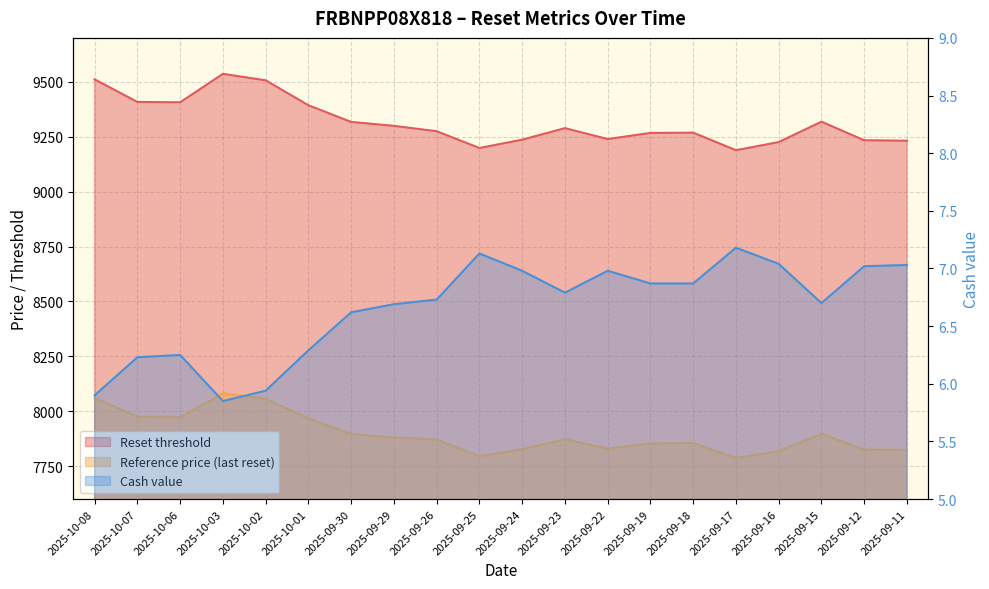

At which label does Cash value reach its peak?

2025-09-17